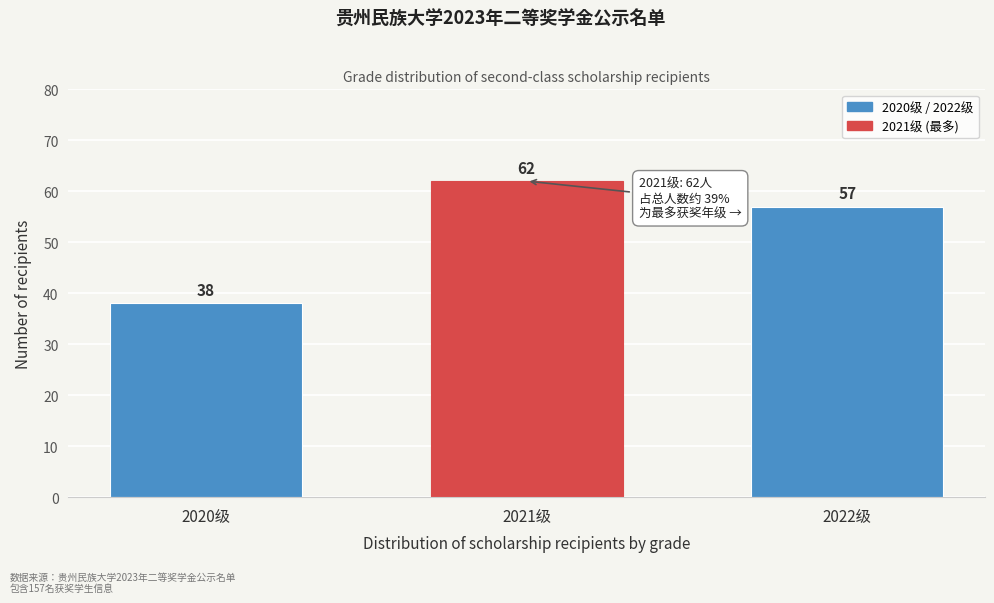

Reading left to right, list all the values displayed in this chart.

38	62	57